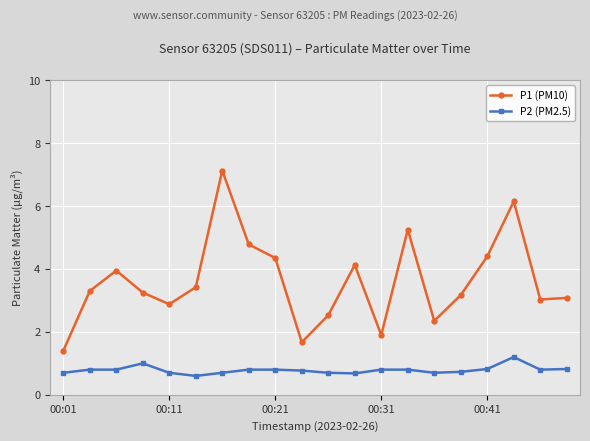

What is the average value of the P2 (PM2.5) series?

0.8